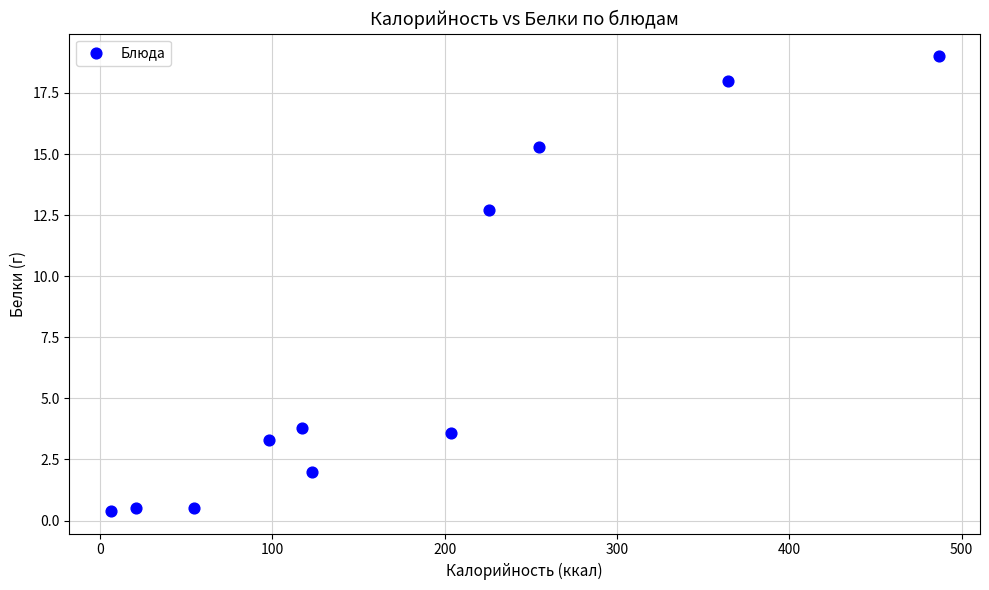

What Y value in the scatter plot is closest to 9?

12.7